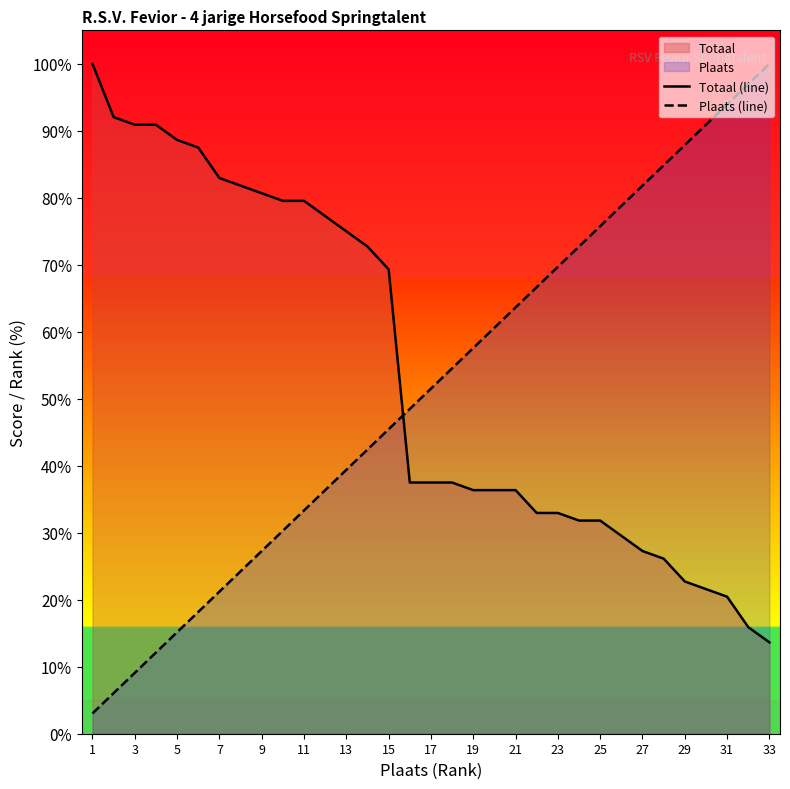

Reading right to left, what are all the values shown in this chart?

Totaal (line): 13.6	15.9	20.5	21.6	22.7	26.1	27.3	29.5	31.8	31.8	33.0	33.0	36.4	36.4	36.4	37.5	37.5	37.5	69.3	72.7	75.0	77.3	79.5	79.5	80.7	81.8	83.0	87.5	88.6	90.9	90.9	92.0	100.0
Plaats (line): 100.0	97.0	93.9	90.9	87.9	84.8	81.8	78.8	75.8	72.7	69.7	66.7	63.6	60.6	57.6	54.5	51.5	48.5	45.5	42.4	39.4	36.4	33.3	30.3	27.3	24.2	21.2	18.2	15.2	12.1	9.1	6.1	3.0